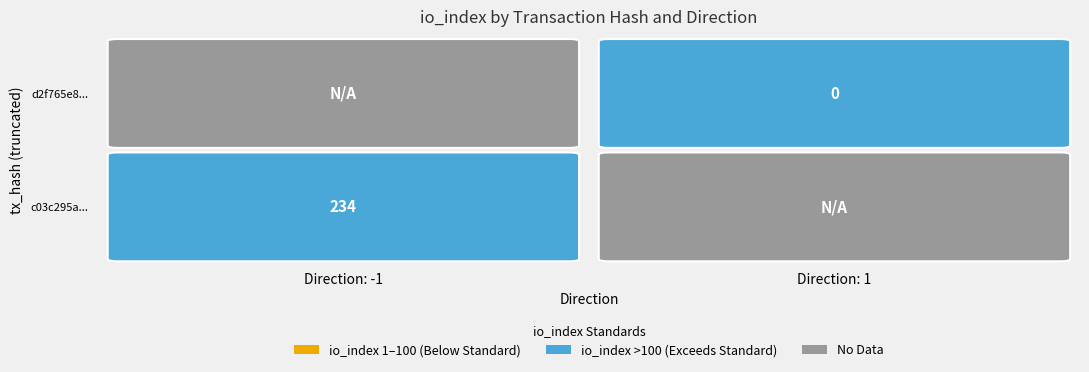

Between direction and io_index, which is larger?

io_index